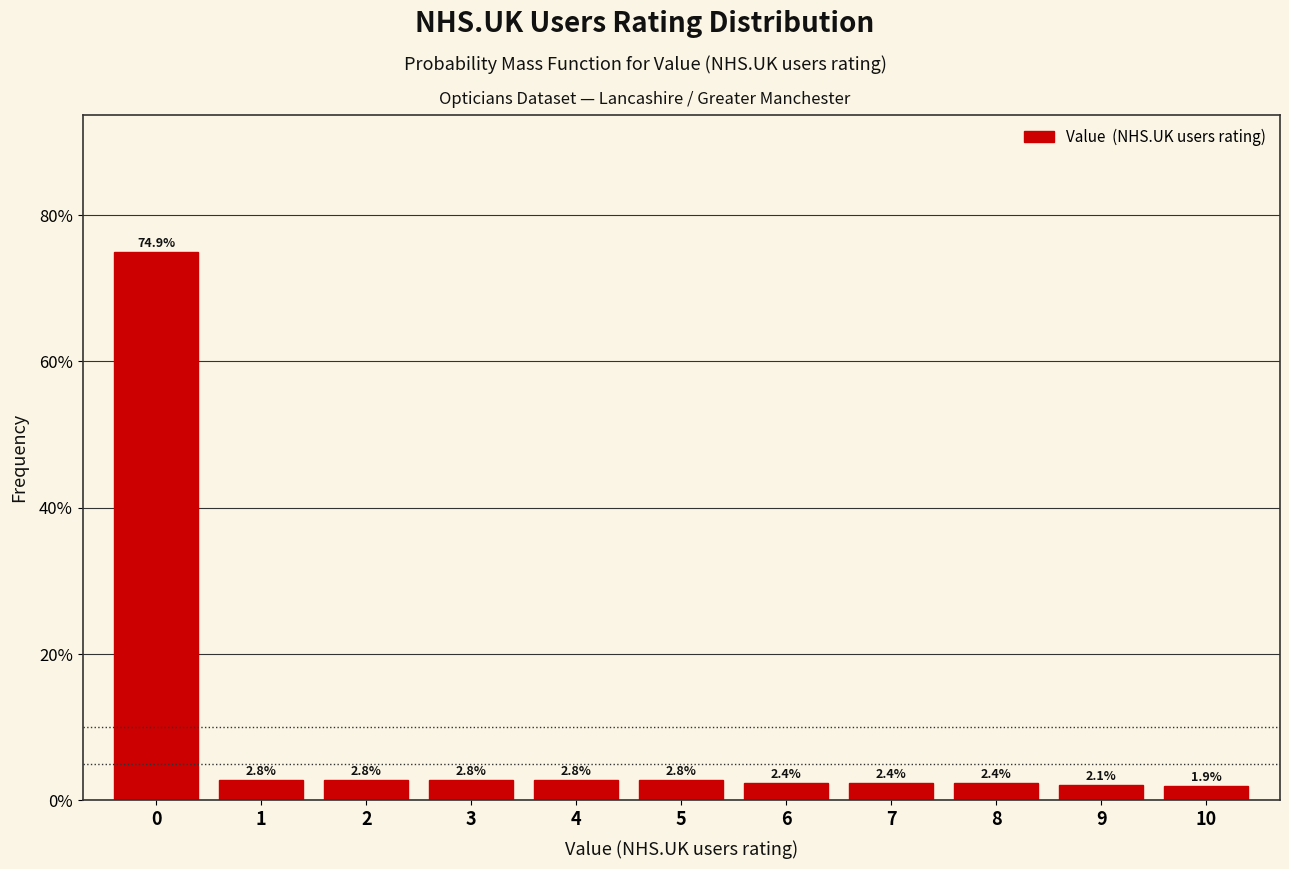

Reading left to right, transcribe this chart: for each bar, give the range it covers on the x-axis and its height.

-0.5 to 0.5: 74.9
0.5 to 1.5: 2.8
1.5 to 2.5: 2.8
2.5 to 3.5: 2.8
3.5 to 4.5: 2.8
4.5 to 5.5: 2.8
5.5 to 6.5: 2.4
6.5 to 7.5: 2.4
7.5 to 8.5: 2.4
8.5 to 9.5: 2.1
9.5 to 10.5: 1.9